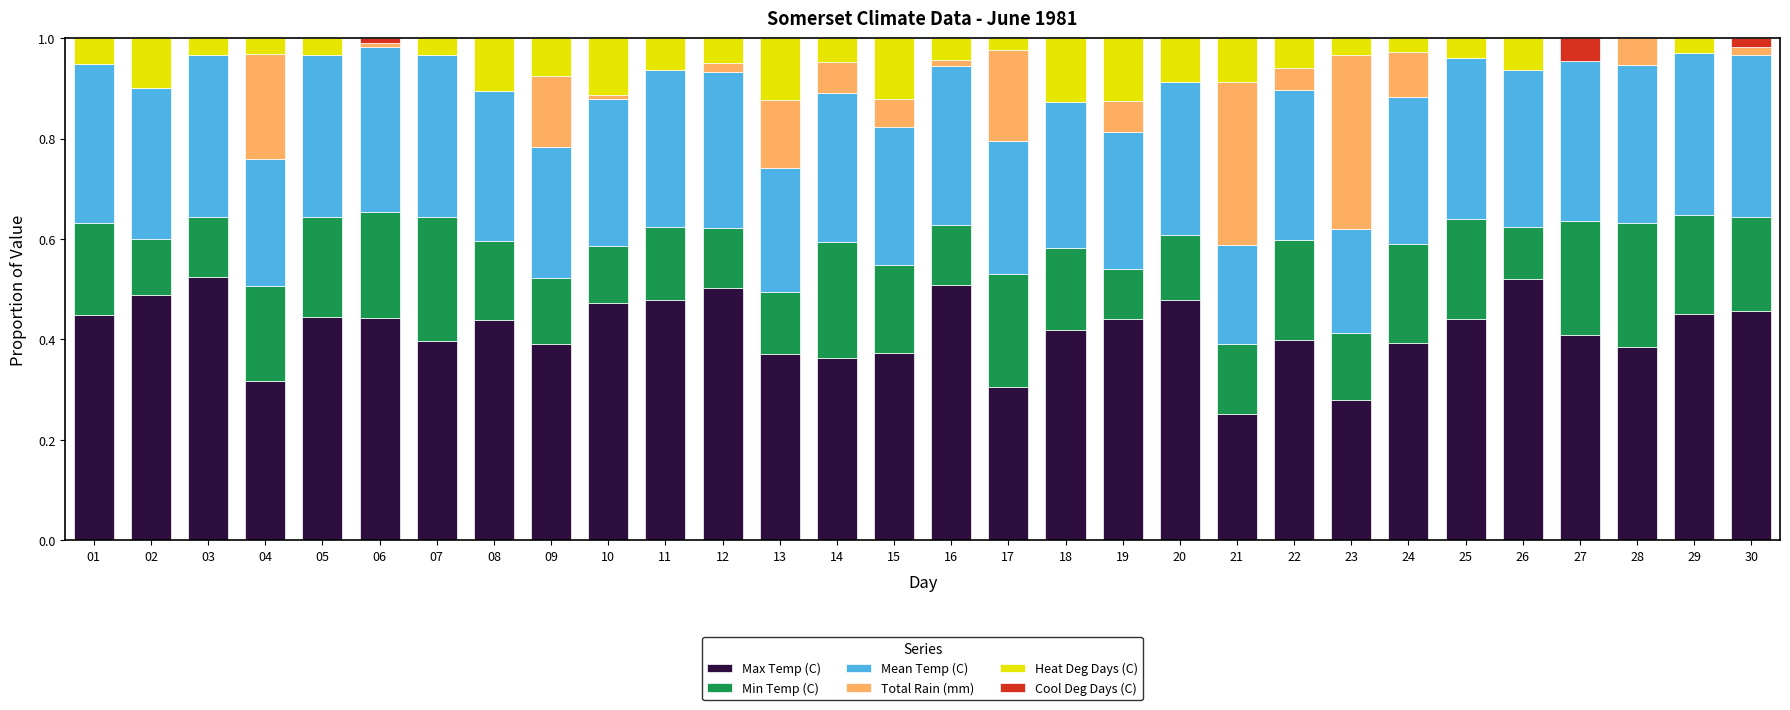

True or false: Max Temp (C) has a value of 0.6 at 06.

False